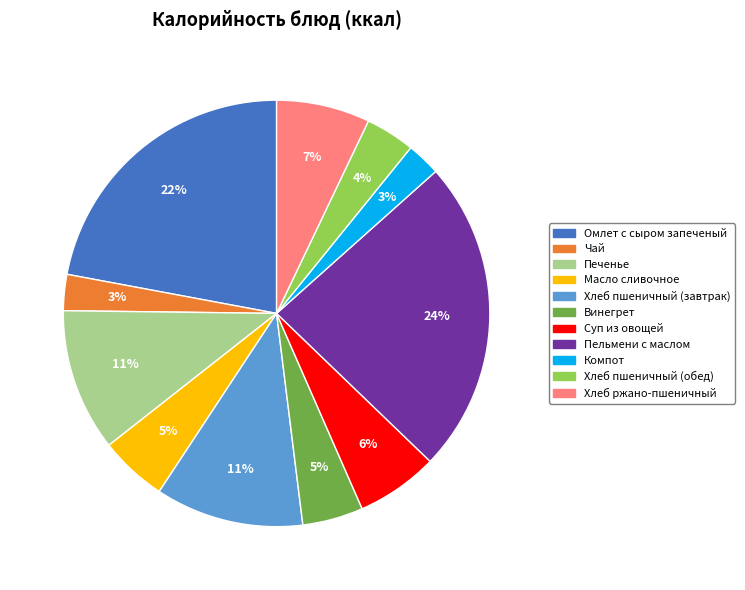

Combined, do Суп из овощей and Компот account for over 50%?

No